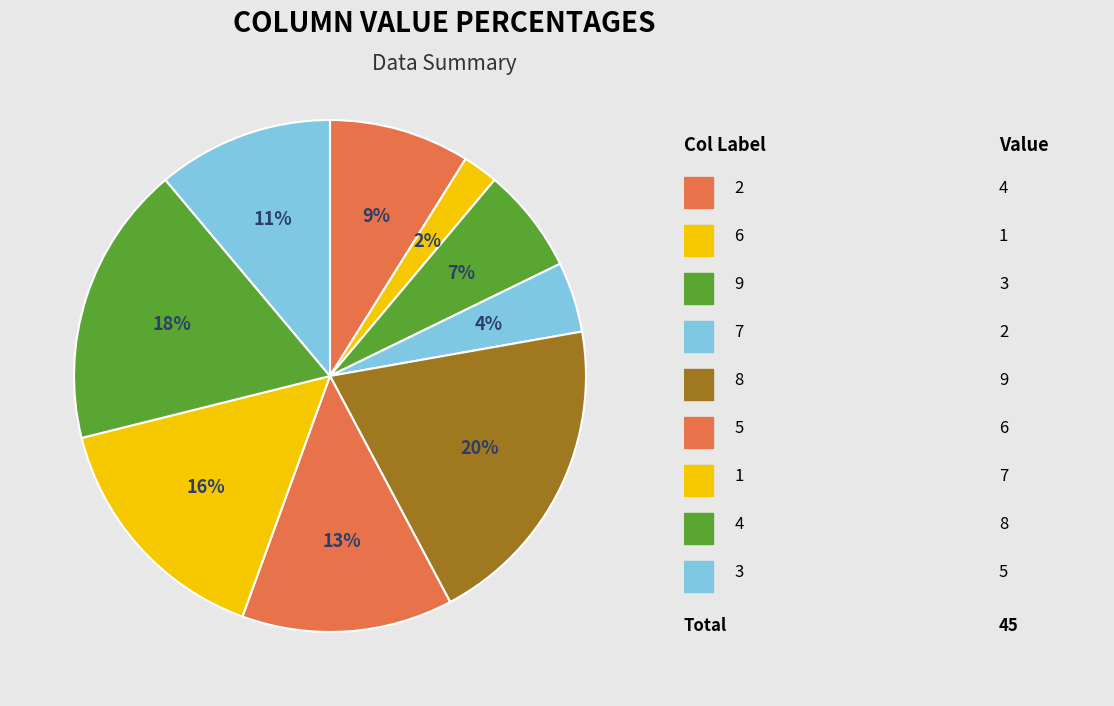

Count the number of slices in the pie.

9